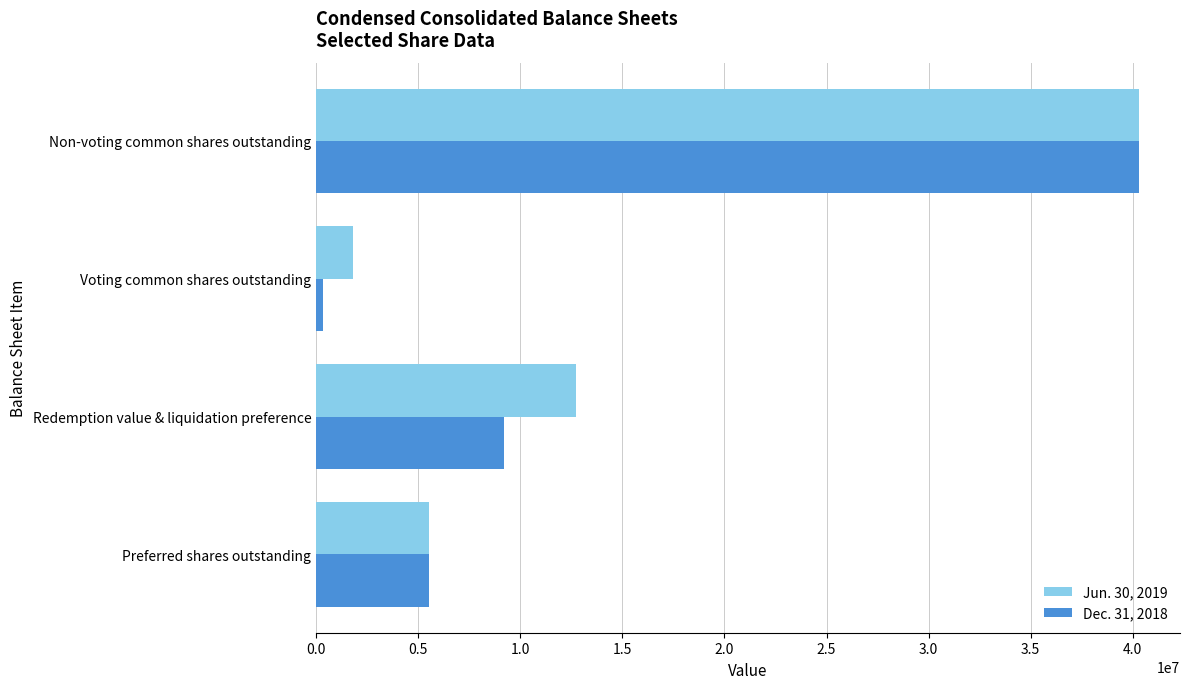

Which series has the widest spread of values?

Dec. 31, 2018